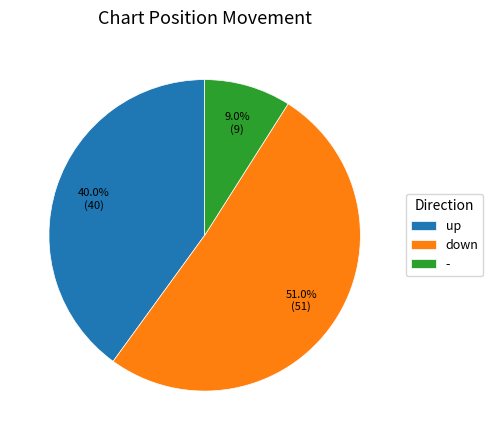

What is the ratio of the value at up to the value at -?

4.4